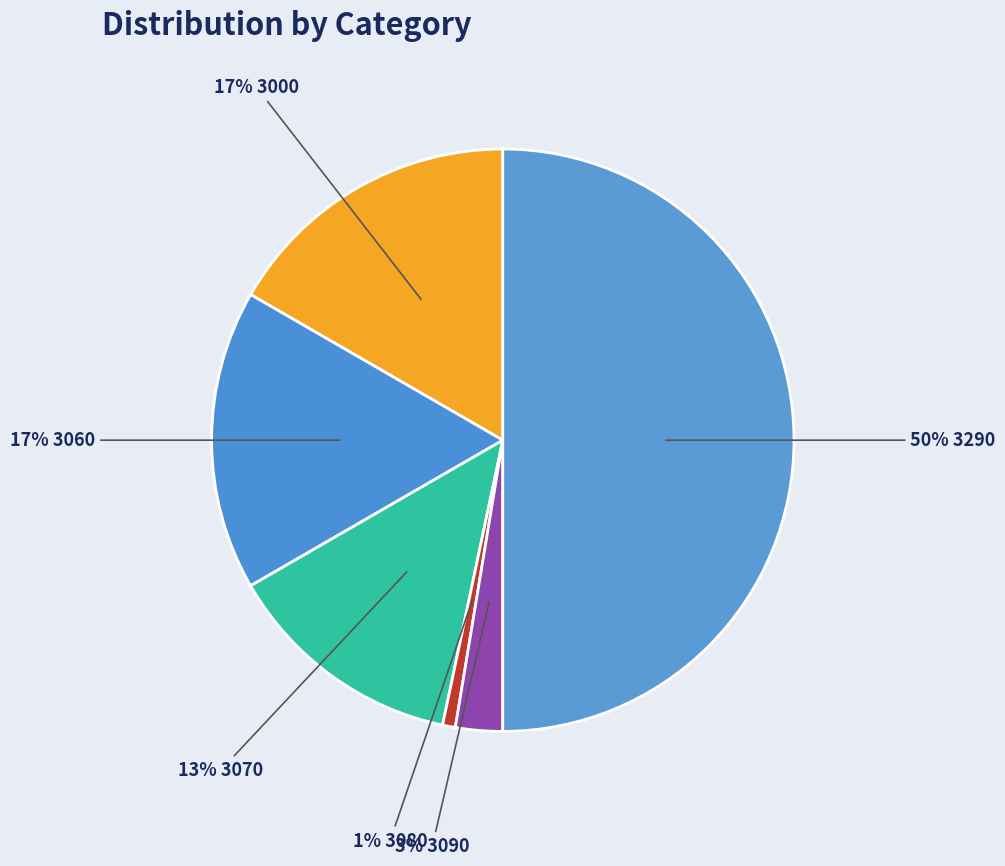

Count the number of slices in the pie.

6